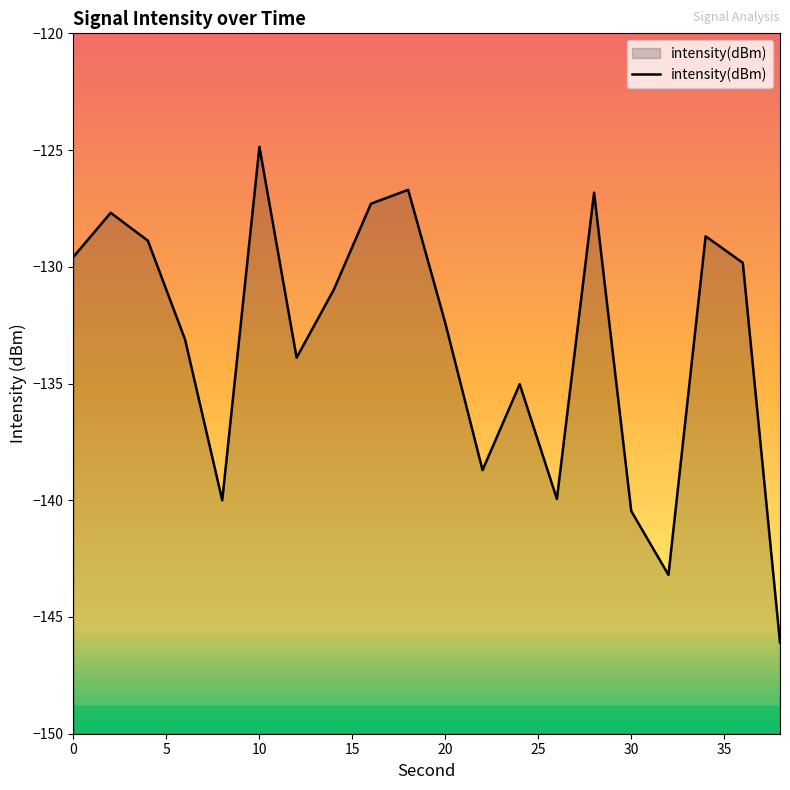

True or false: the data shows -45.8 at 2.

False